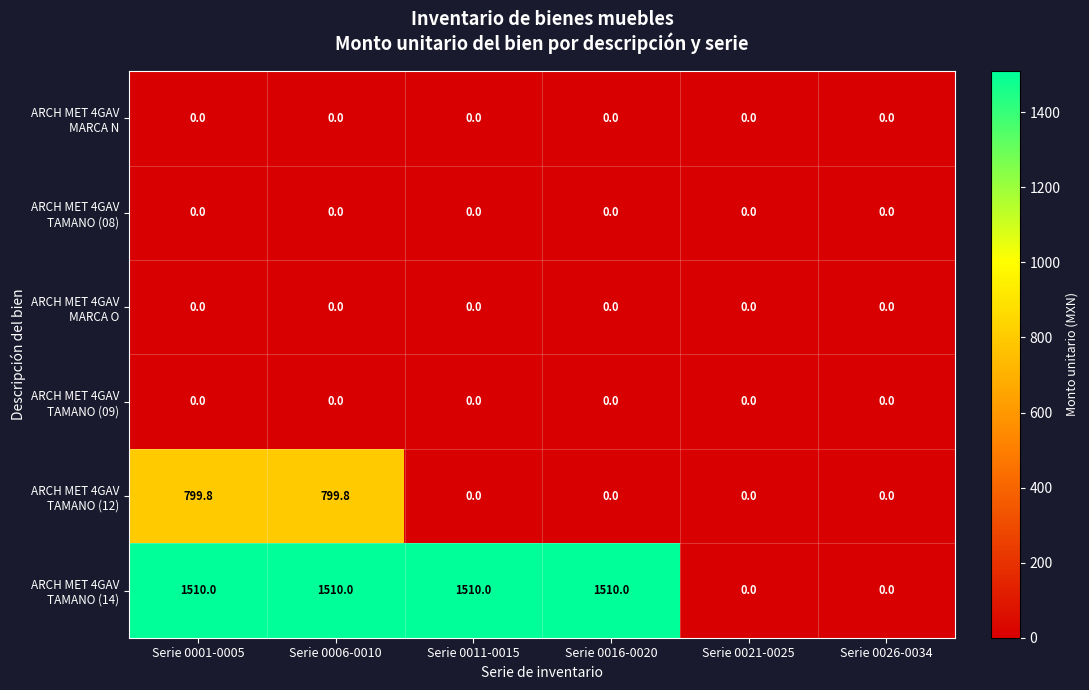

What is the difference between the highest and lowest values at Serie 0001-0005?

1510.0